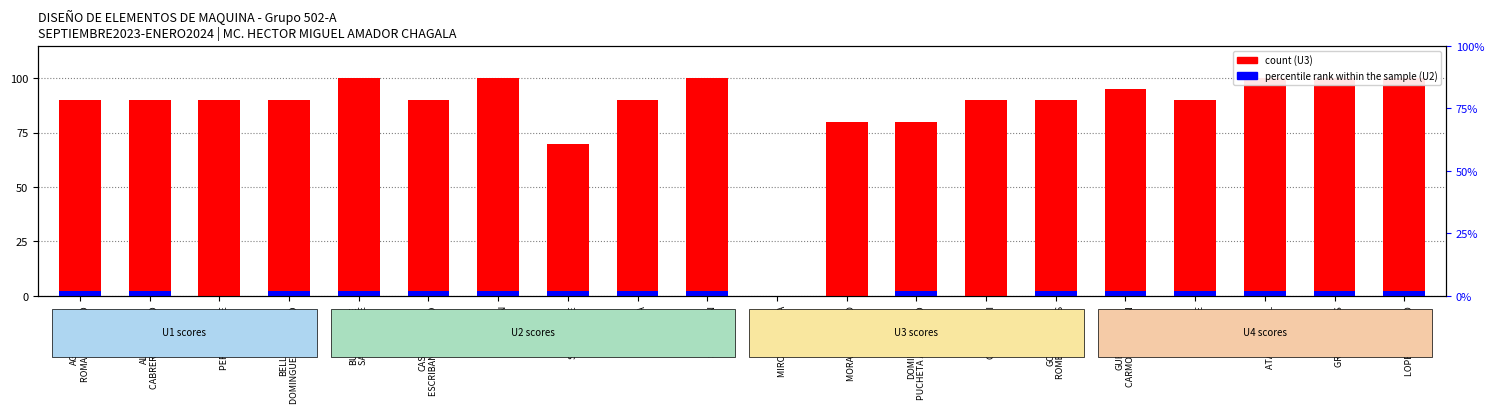

Does the chart contain stacked bars?

No